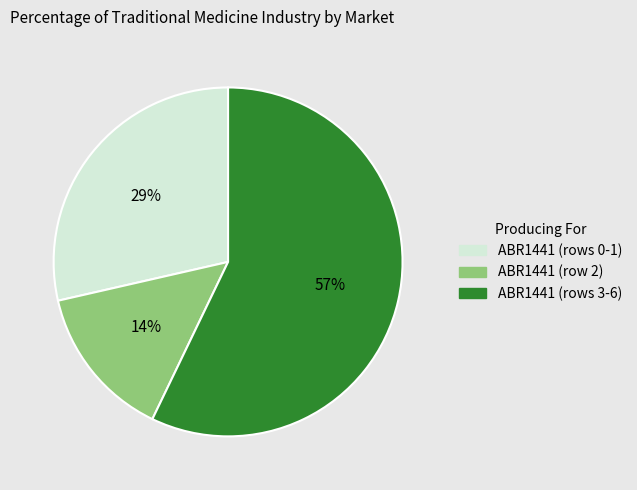

Does any single category account for the majority?

Yes